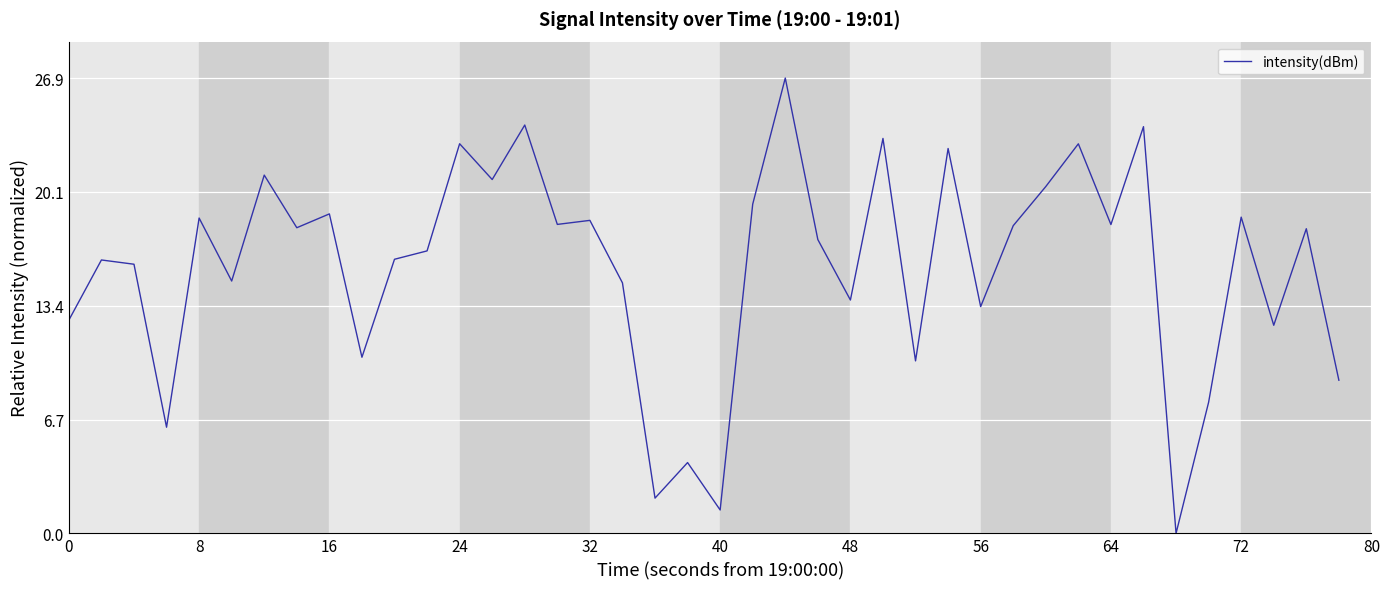

What is the difference between the maximum and minimum values?

26.9